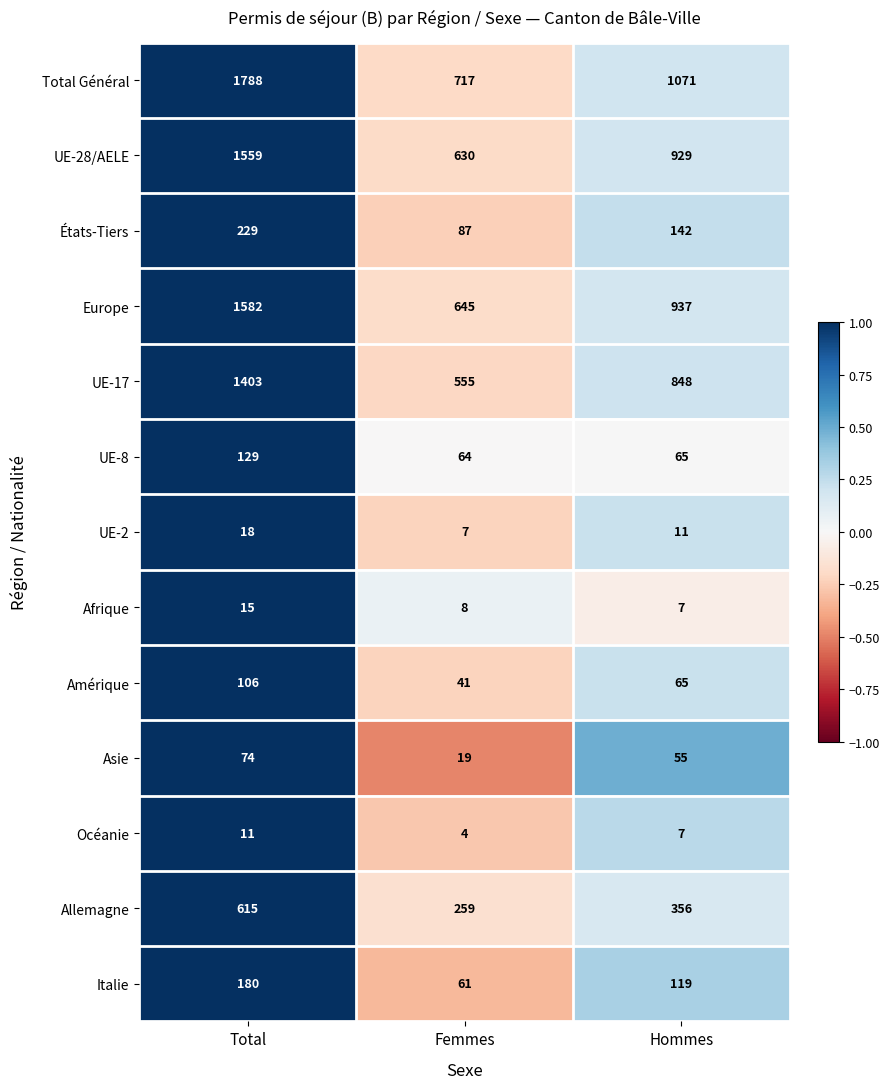

Which series has the largest total across all categories?

Total Général